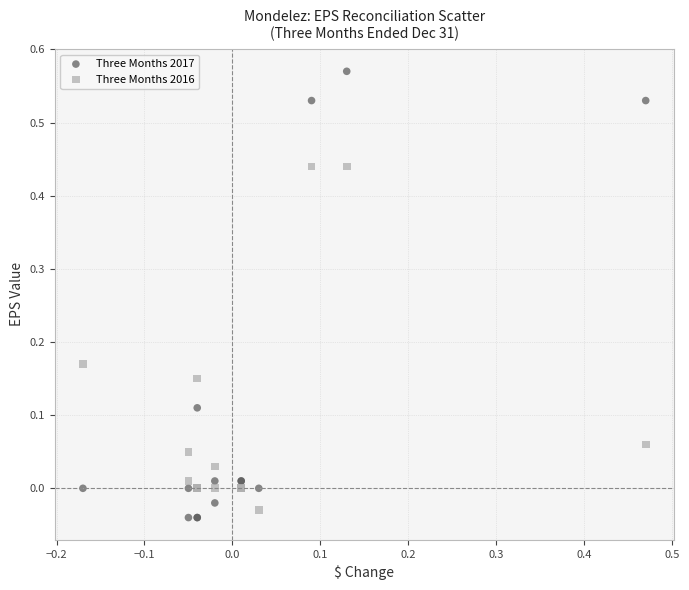

Which series has the widest spread of Y values?

Three Months 2017